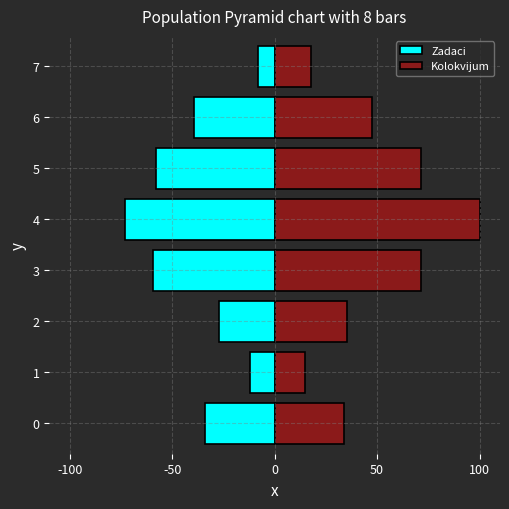

What is the lowest value of the Zadaci series?

-73.0